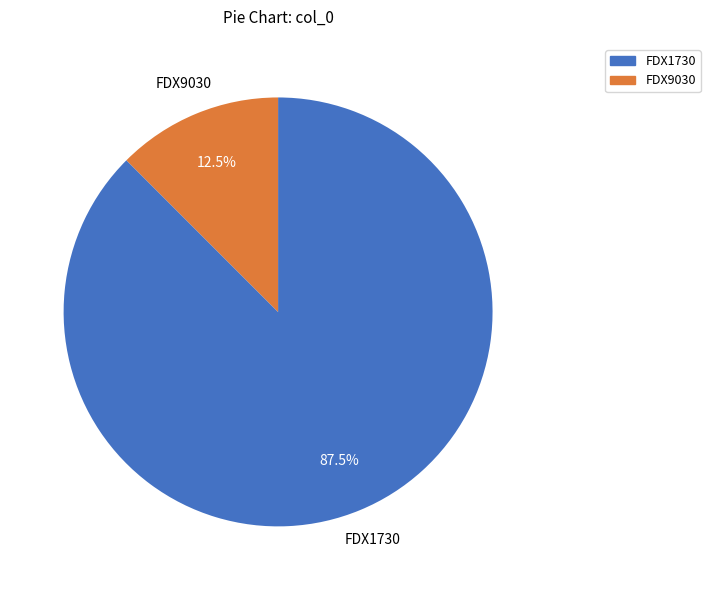

What is the majority slice?

FDX1730